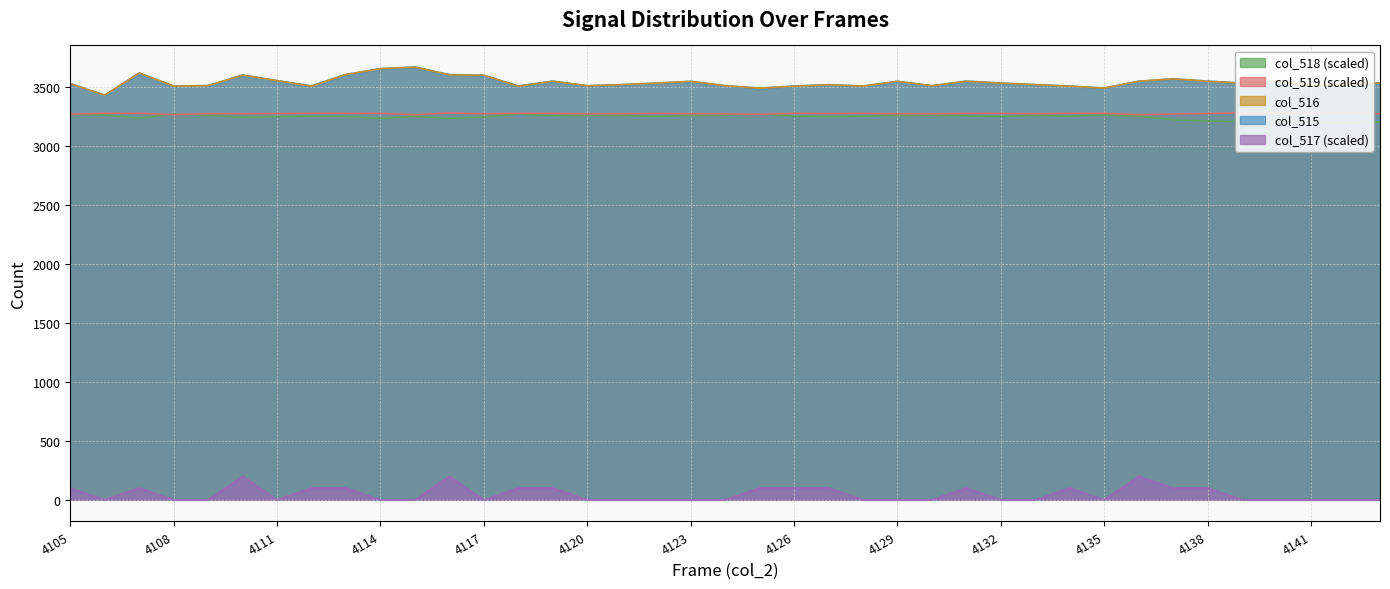

Reading left to right, extract all data points from this chart.

col_515: 3525.0	3427.0	3615.0	3504.0	3508.0	3598.0	3550.0	3505.0	3603.0	3651.0	3665.0	3601.0	3596.0	3504.0	3546.0	3507.0	3516.0	3529.0	3544.0	3507.0	3487.0	3504.0	3516.0	3504.0	3544.0	3507.0	3546.0	3529.0	3516.0	3504.0	3487.0	3545.0	3566.0	3546.0	3529.0	3544.0	3507.0	3516.0	3529.0
col_516: 3524.0	3427.0	3614.0	3504.0	3508.0	3596.0	3550.0	3503.0	3602.0	3651.0	3665.0	3599.0	3596.0	3503.0	3545.0	3507.0	3516.0	3529.0	3544.0	3507.0	3486.0	3503.0	3515.0	3504.0	3544.0	3507.0	3545.0	3529.0	3516.0	3503.0	3487.0	3545.0	3565.0	3545.0	3529.0	3544.0	3507.0	3516.0	3529.0
col_517: 100.0	0.0	100.0	0.0	0.0	200.0	0.0	100.0	100.0	0.0	0.0	200.0	0.0	100.0	100.0	0.0	0.0	0.0	0.0	0.0	100.0	100.0	100.0	0.0	0.0	0.0	100.0	0.0	0.0	100.0	0.0	200.0	100.0	100.0	0.0	0.0	0.0	0.0	0.0
col_518: 3260.6	3259.6	3232.9	3268.3	3255.4	3242.3	3245.9	3249.3	3247.1	3228.9	3248.3	3229.4	3242.7	3267.0	3251.4	3257.9	3255.6	3247.1	3255.6	3257.9	3267.0	3249.3	3245.9	3249.3	3255.6	3257.9	3251.4	3247.1	3255.6	3249.3	3260.1	3249.0	3218.4	3208.3	3203.1	3201.3	3198.7	3192.6	3201.7
col_519: 3265.5	3274.2	3274.2	3262.8	3269.9	3270.1	3272.0	3273.8	3274.2	3273.5	3261.0	3277.3	3270.0	3273.8	3273.0	3268.6	3269.2	3273.0	3269.2	3268.6	3264.9	3273.8	3272.0	3273.8	3269.2	3268.6	3273.0	3273.0	3270.0	3273.8	3273.3	3261.9	3267.1	3273.1	3277.0	3276.3	3270.4	3275.1	3270.4